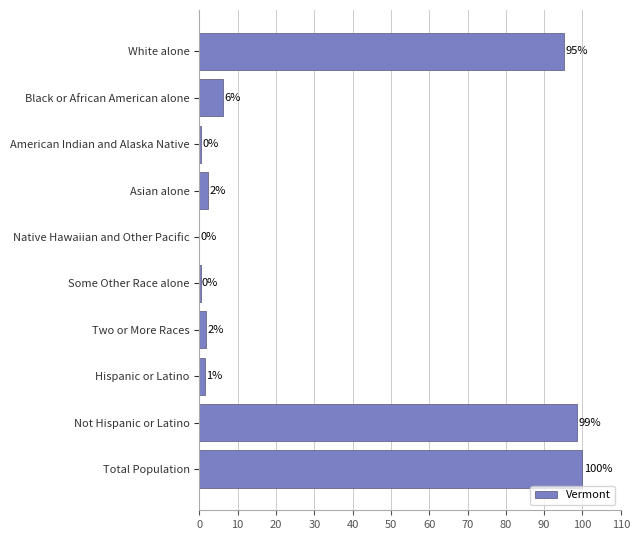

Which label corresponds to the largest value in the chart?

Total Population